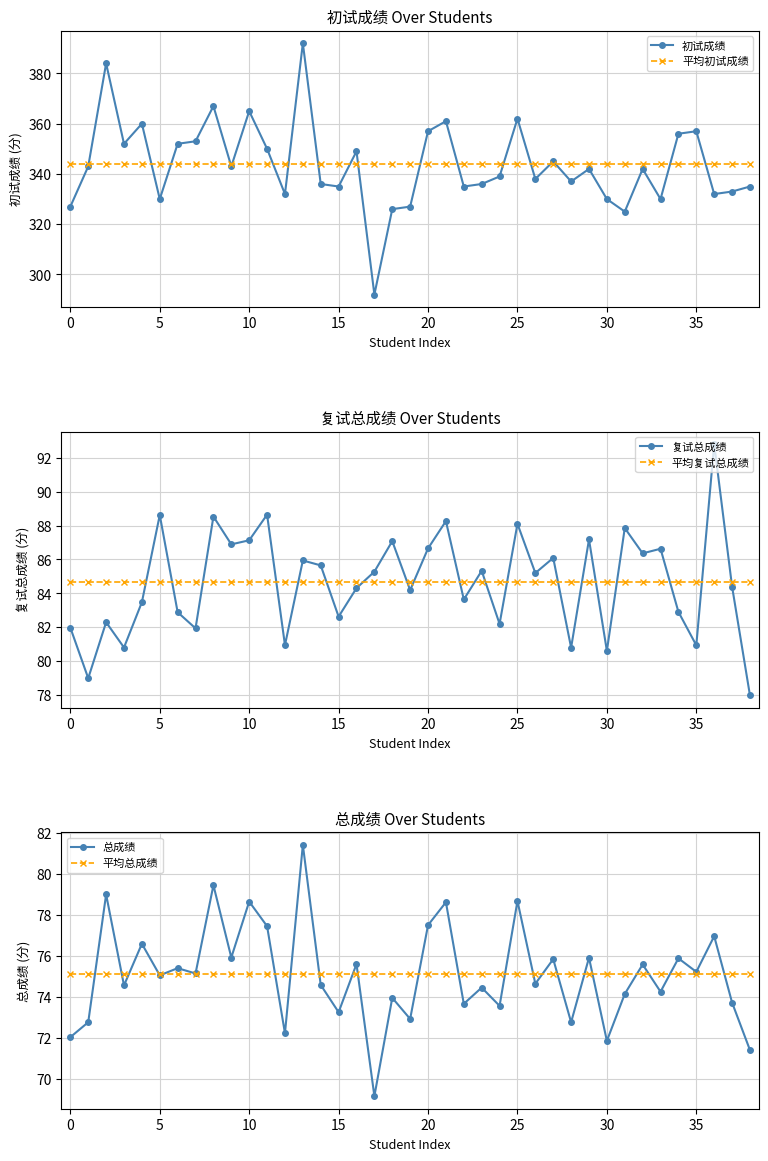

How many lines are shown in the chart?

6